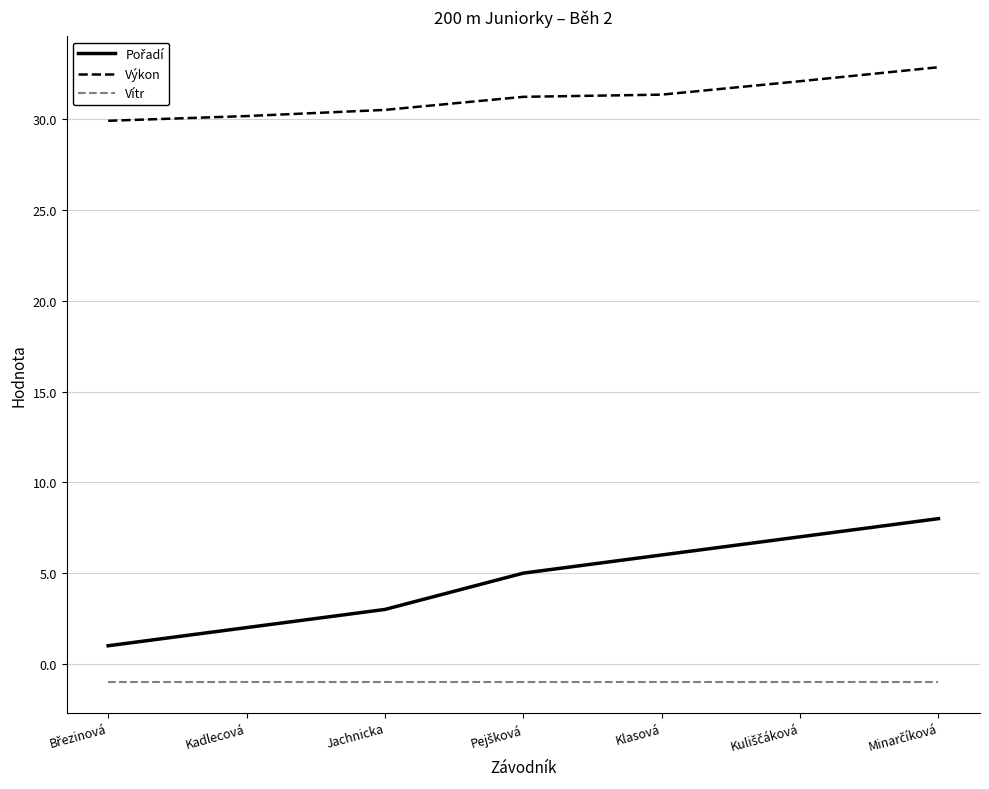

Which series has the largest total across all categories?

Výkon